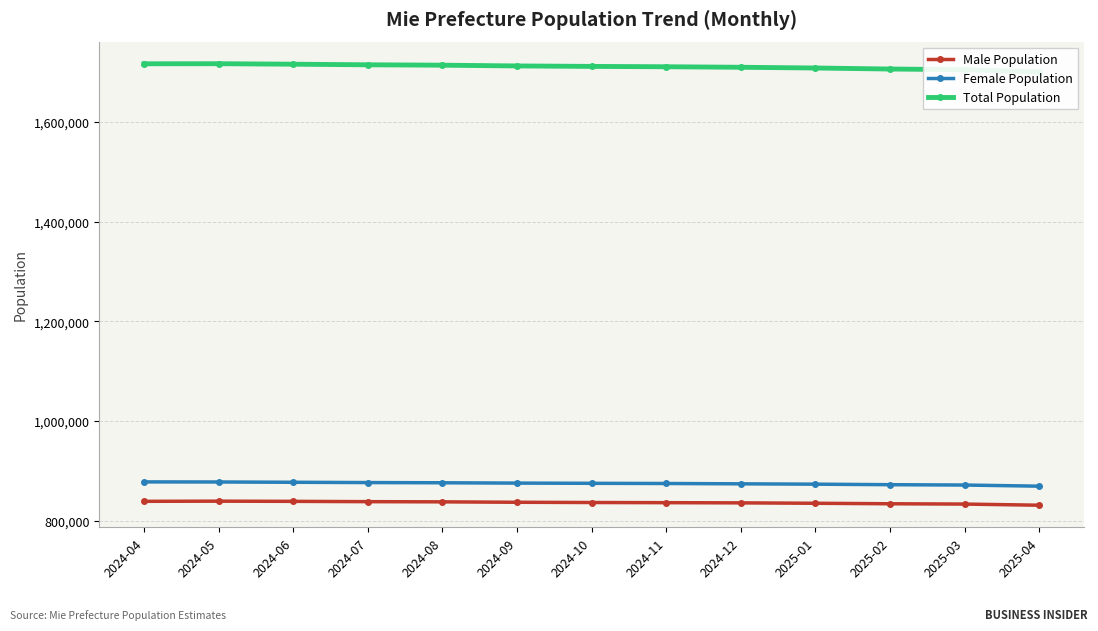

List the series in order of their peak value, highest first.

Total Population, Female Population, Male Population